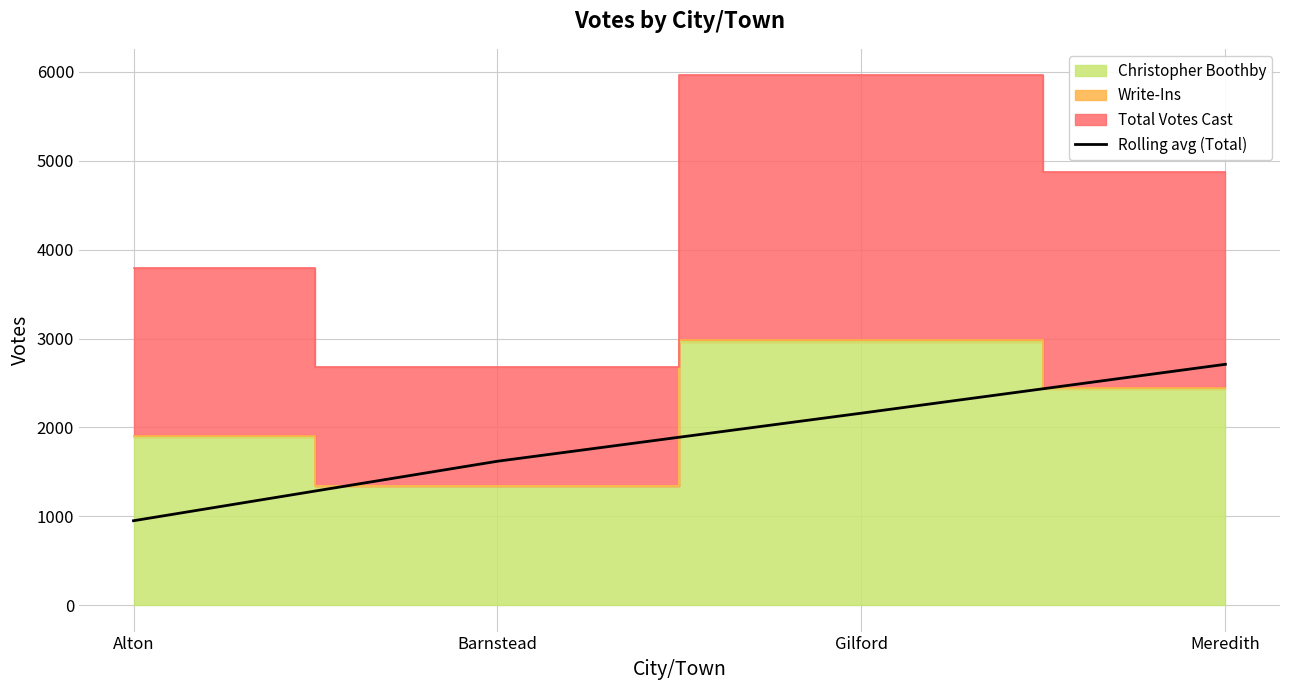

True or false: there are more than 1 points higher than both neighbors.

False